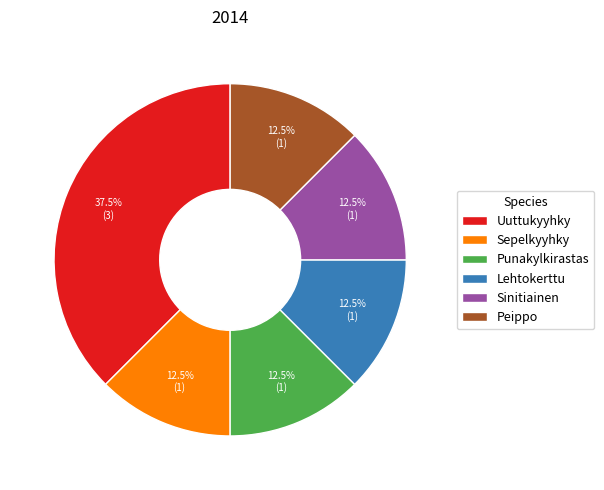

To the nearest percent, what is the difference between the largest and smallest slice percentages?

25%